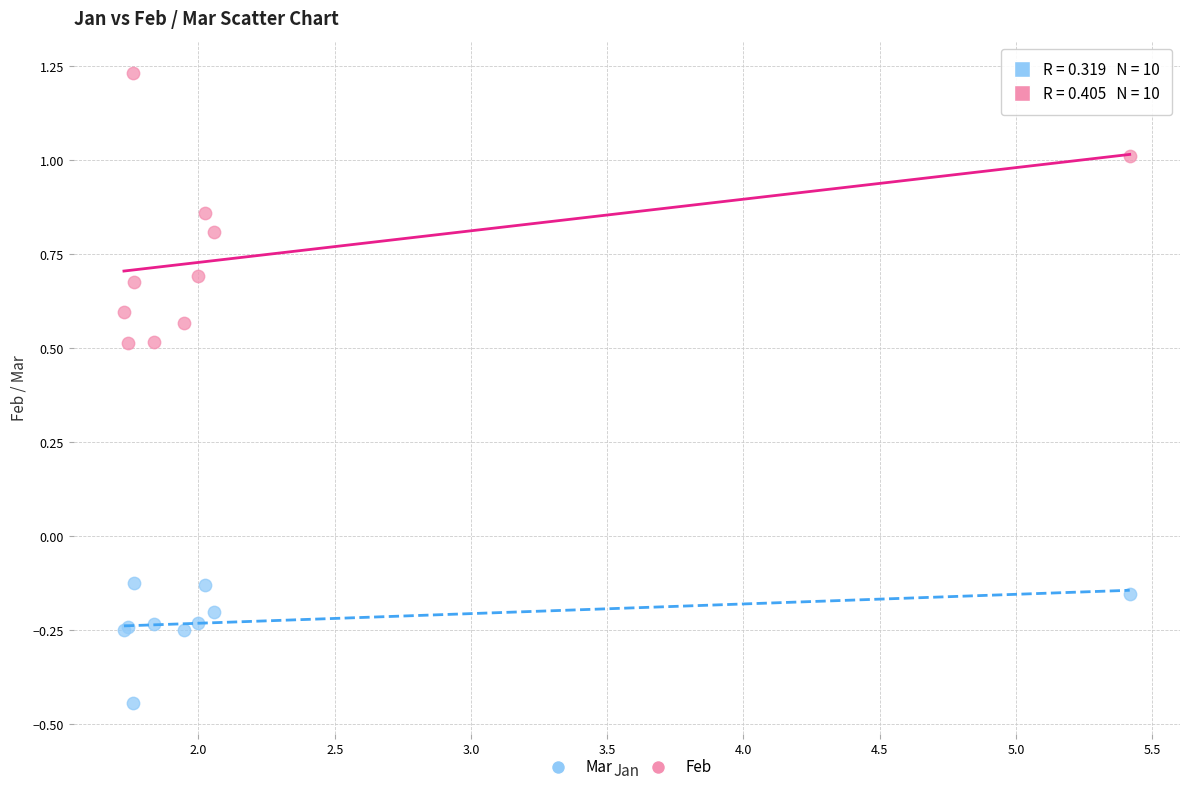

Which series contains the lowest Y value?

Mar